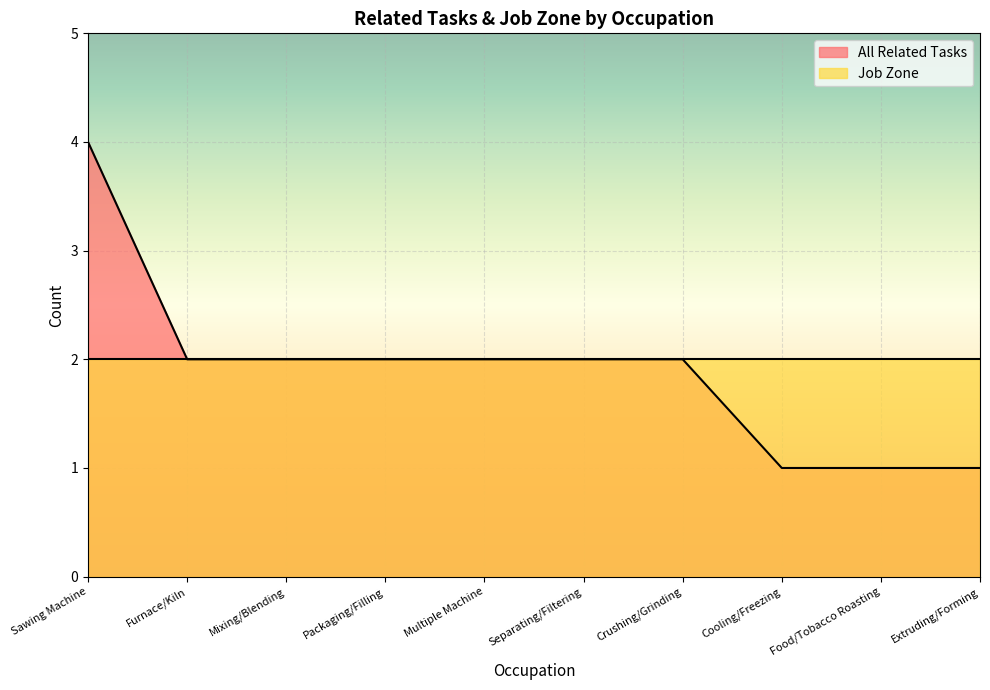

List the labels in order of value, largest first.

Sawing Machine, Furnace/Kiln, Mixing/Blending, Packaging/Filling, Multiple Machine, Separating/Filtering, Crushing/Grinding, Cooling/Freezing, Food/Tobacco Roasting, Extruding/Forming